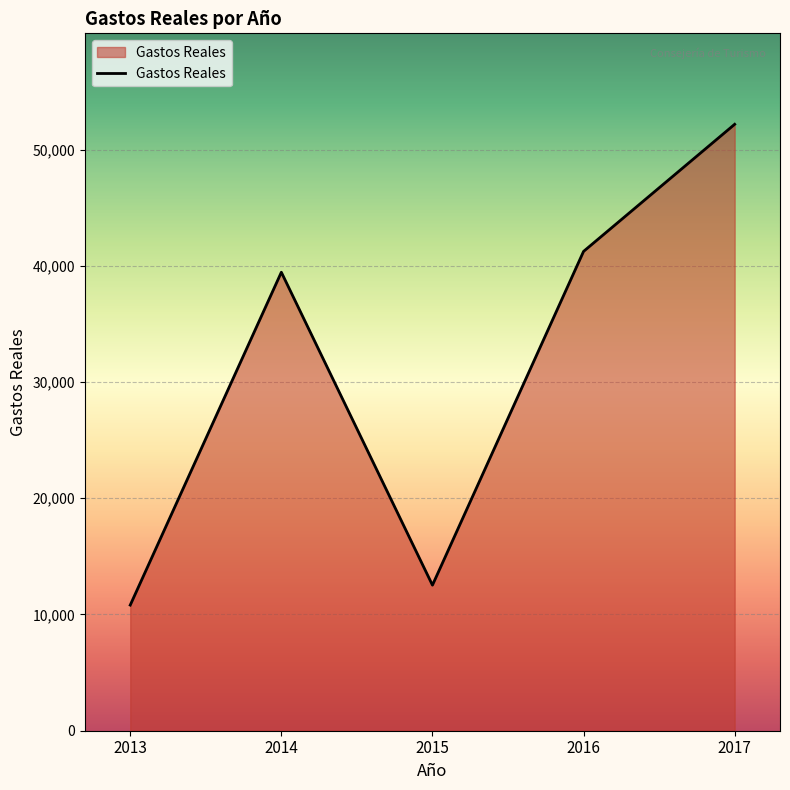

Rank the categories by value from highest to lowest.

2017, 2016, 2014, 2015, 2013